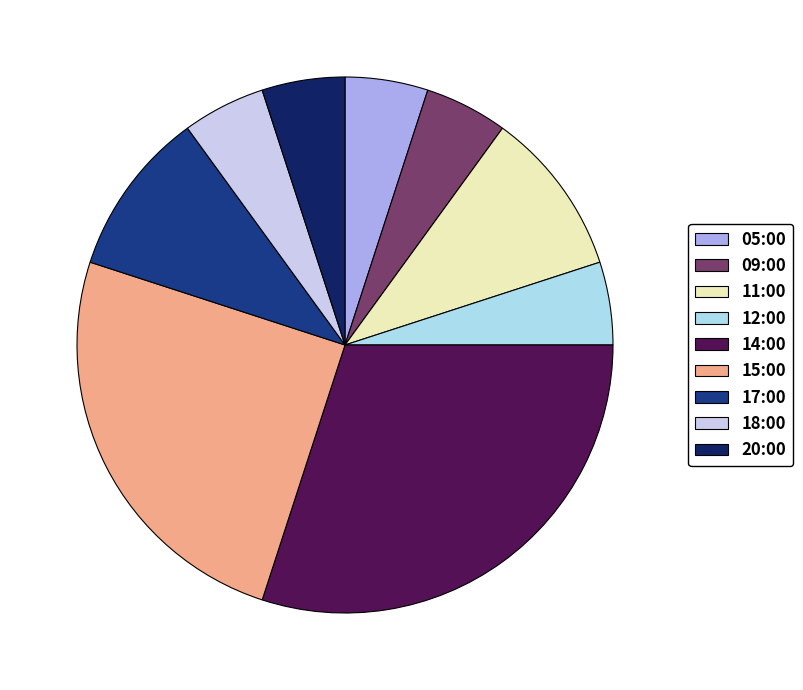

How much of the chart is everything except 20:00?

95.0%